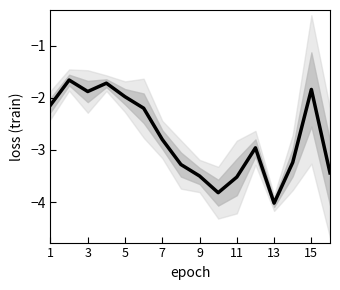

Reading left to right, transcribe all the data shown in this chart.

-2.1	-1.7	-1.9	-1.7	-2.0	-2.2	-2.8	-3.3	-3.5	-3.8	-3.5	-3.0	-4.0	-3.2	-1.8	-3.4